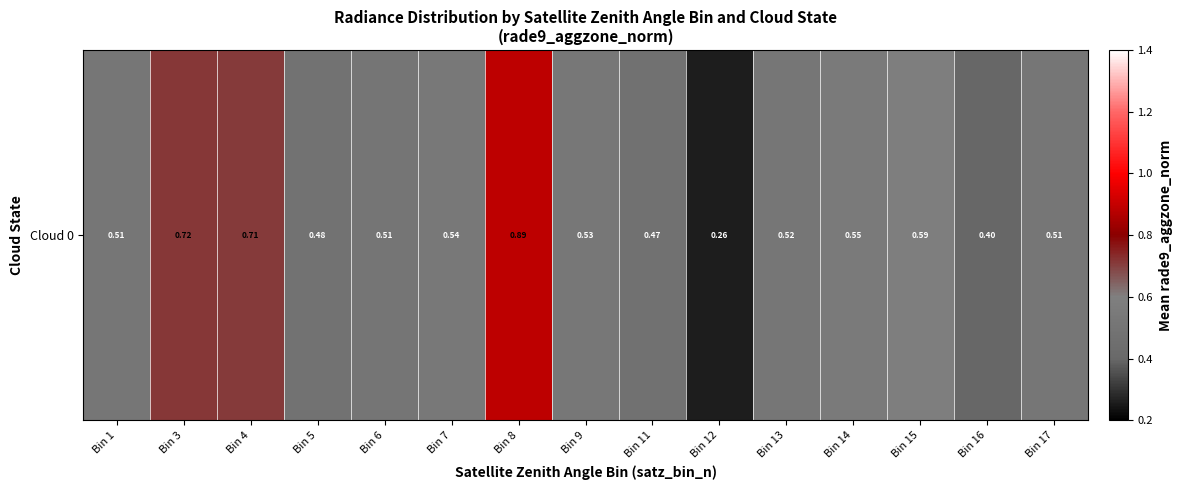

How many values are between 0 and 1?

15